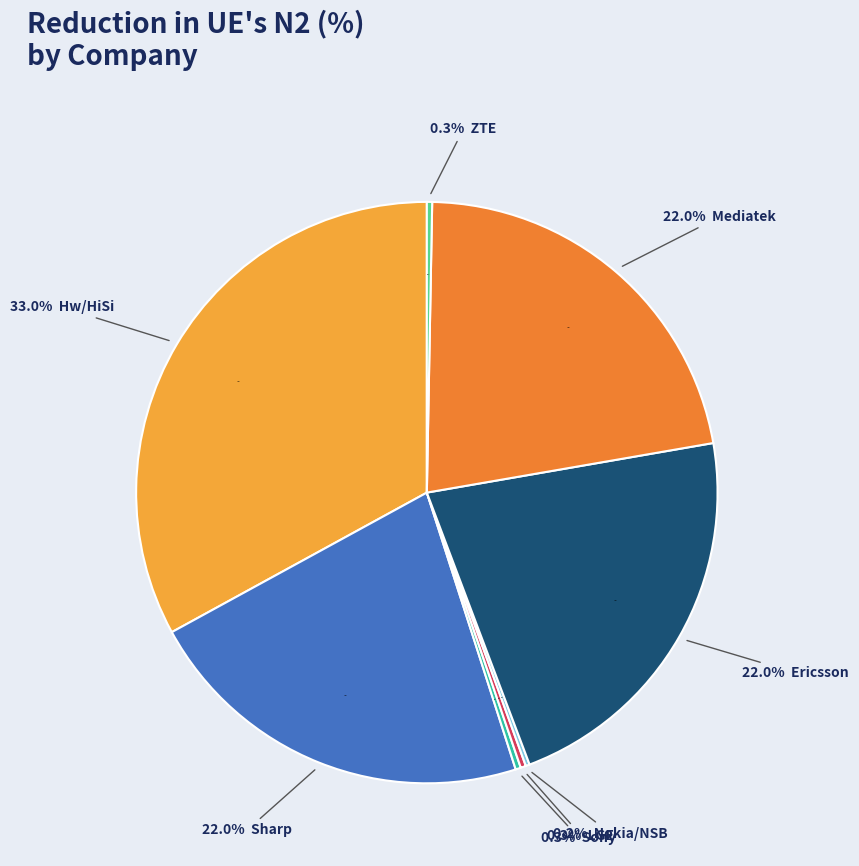

How many segments does this pie chart have?

8